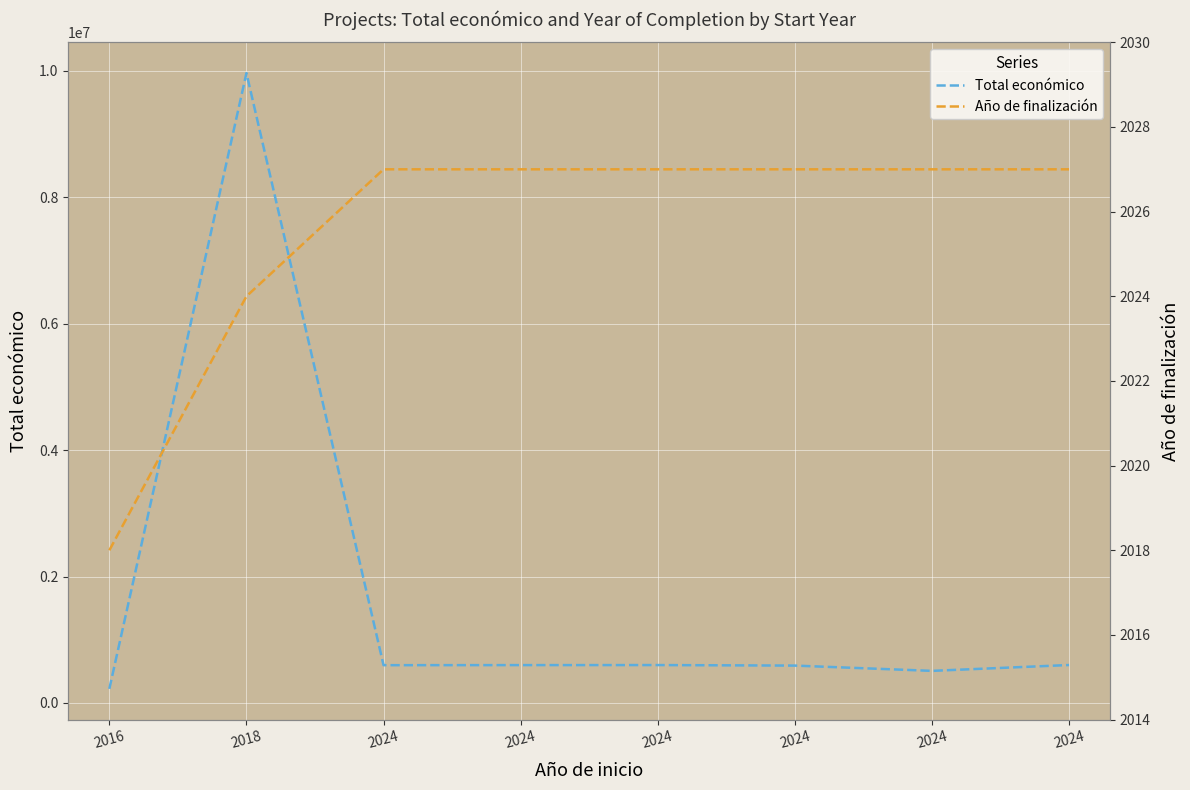

True or false: Total económico and Año de finalización intersect in this chart.

False